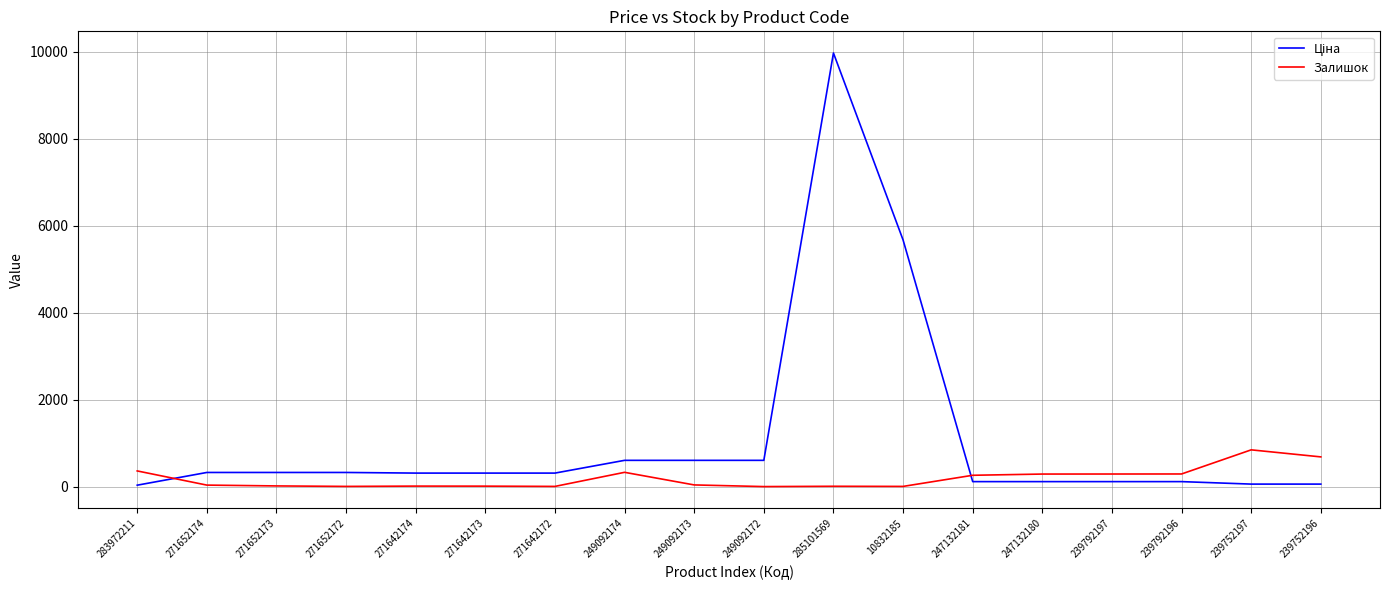

What is the maximum value shown in the chart?

9975.0